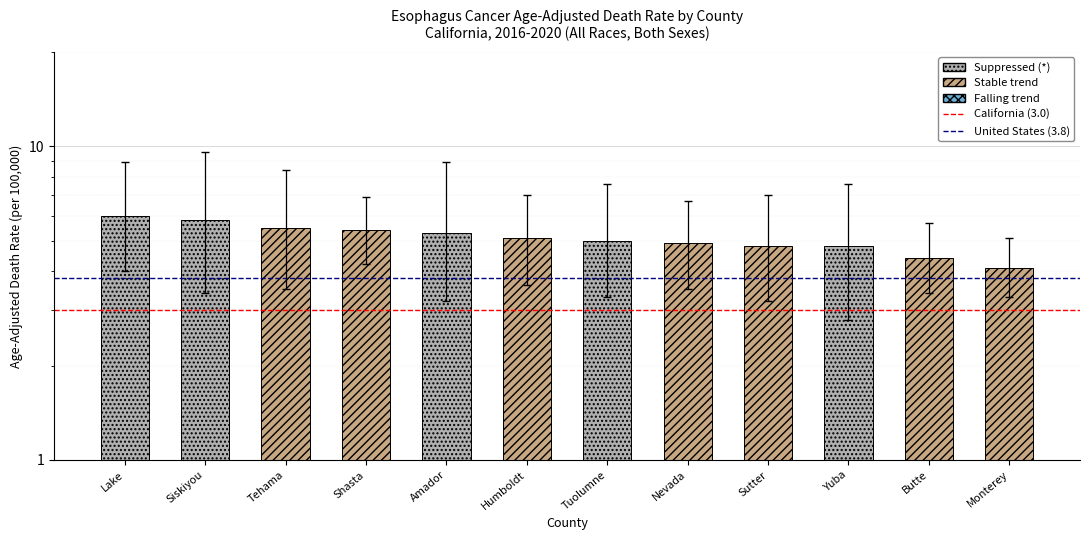

Between Lake and Siskiyou, which series saw the biggest shift?

California (3.0)